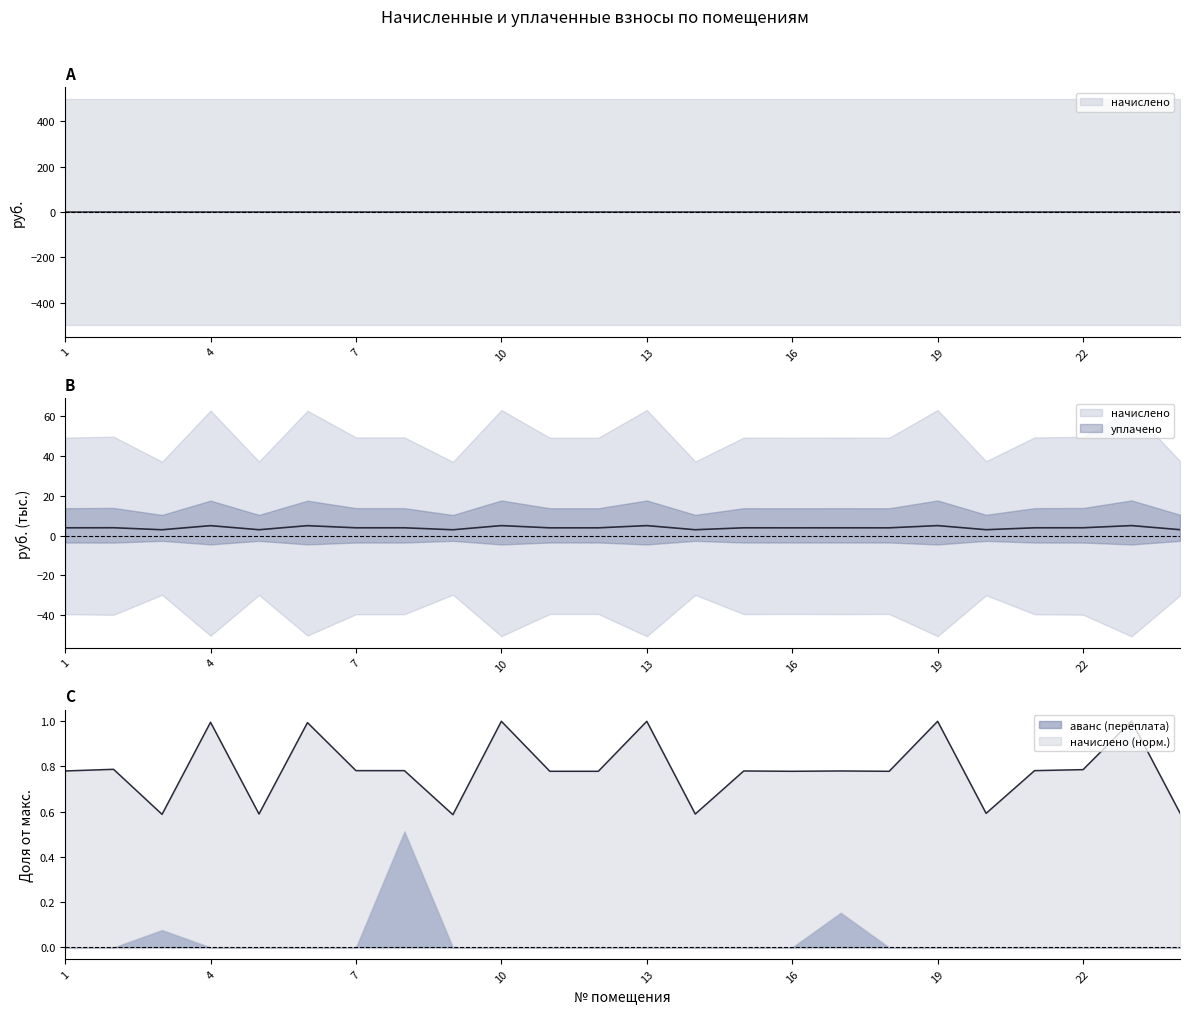

What is the value of the уплачено point at the 5th from the left?

3.0